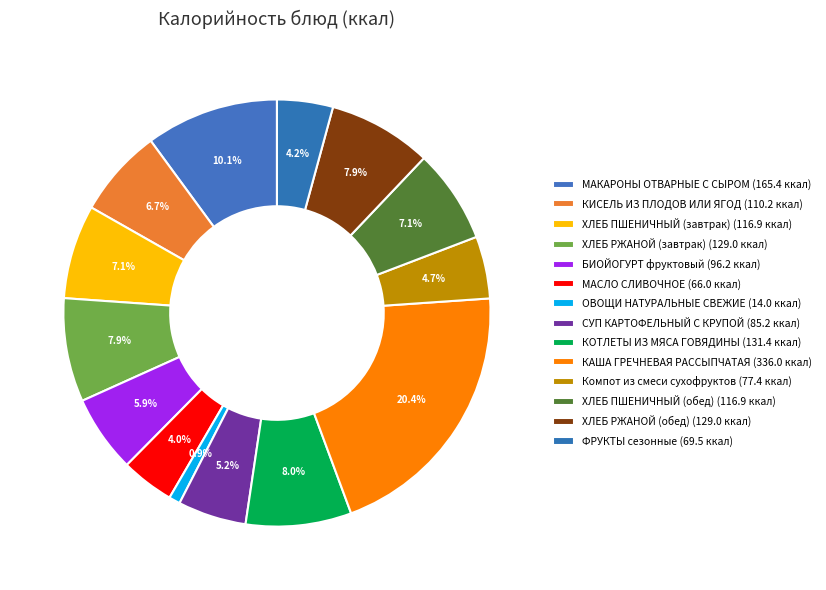

Is it true that СУП КАРТОФЕЛЬНЫЙ С КРУПОЙ is 5% of the pie?

True